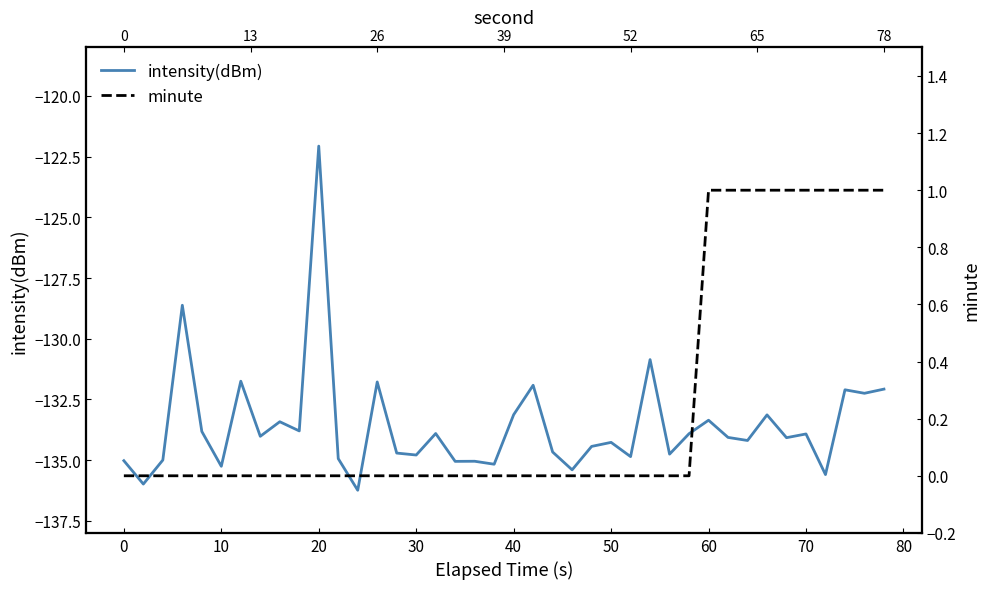

How many data points in minute are above 0?

10